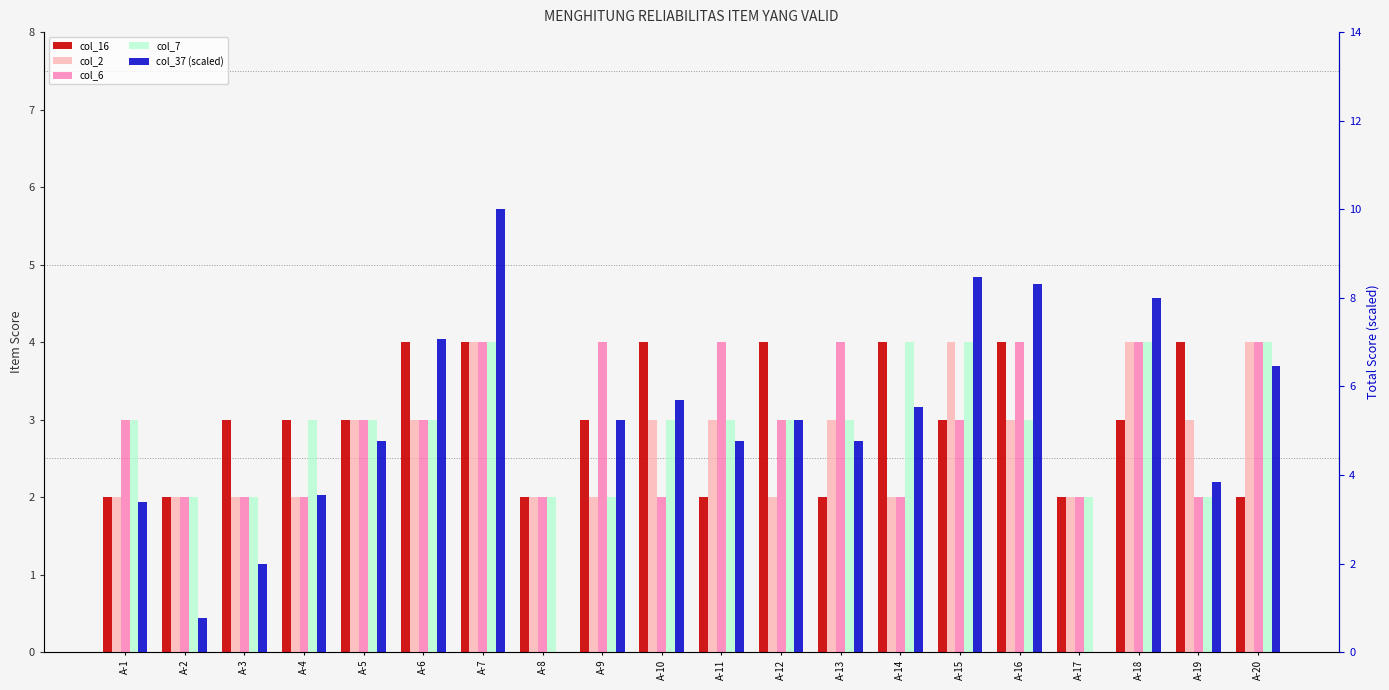

List the labels in order of col_6 value, largest first.

A-7, A-9, A-11, A-13, A-16, A-18, A-20, A-1, A-5, A-6, A-12, A-15, A-2, A-3, A-4, A-8, A-10, A-14, A-17, A-19